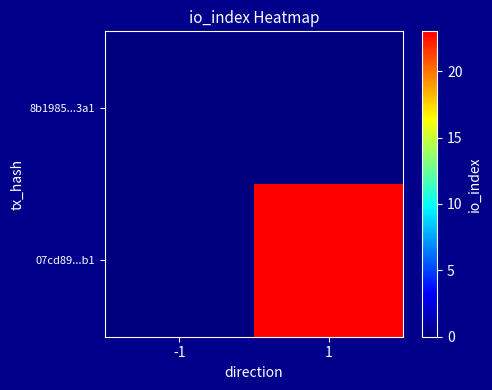

What is the difference between the highest and lowest values at 1?

23